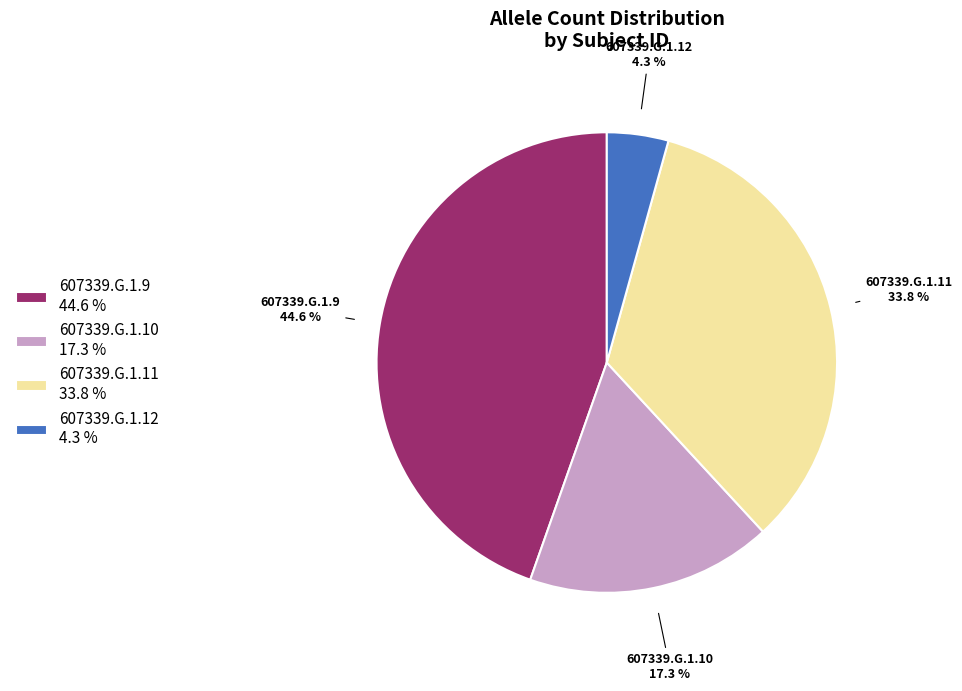

Count the number of slices in the pie.

4